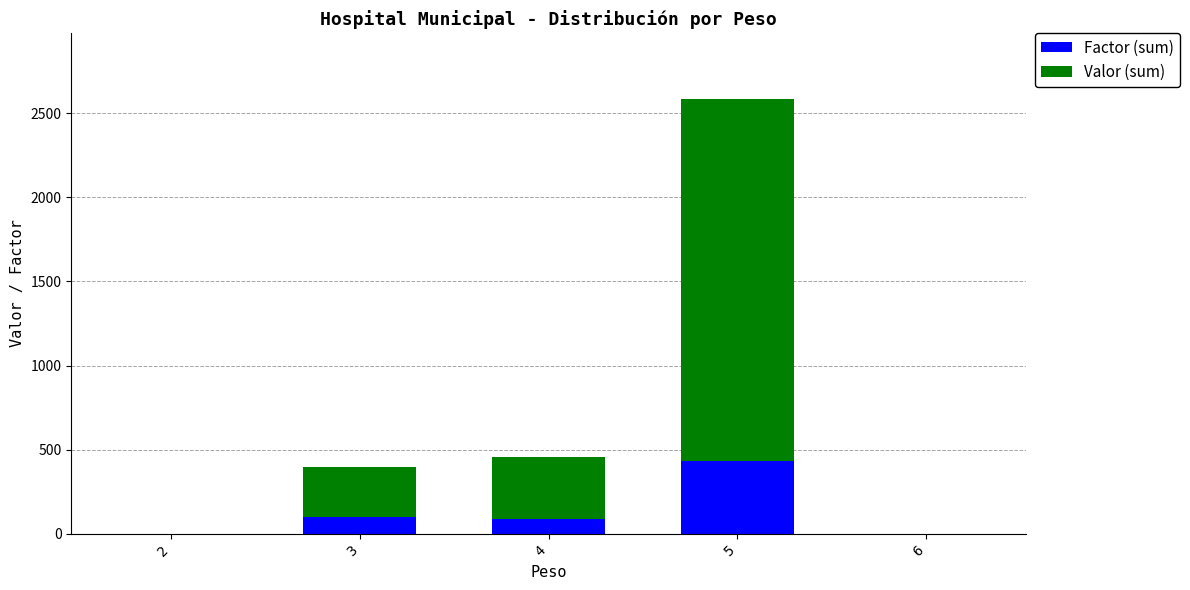

Are the bars grouped side by side (vs. stacked)?

No